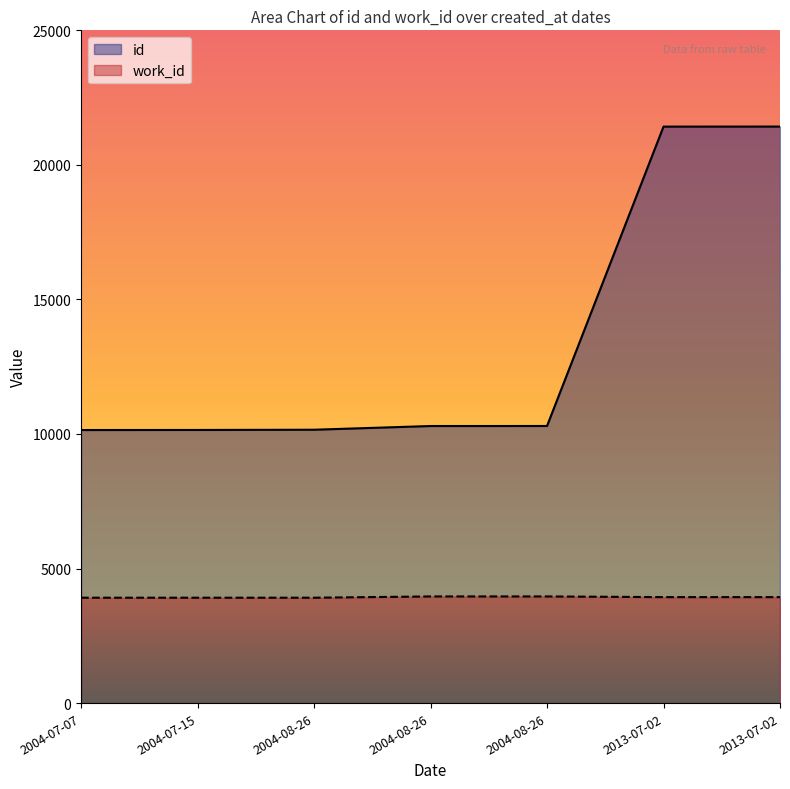

Does the chart have visible grid lines?

No